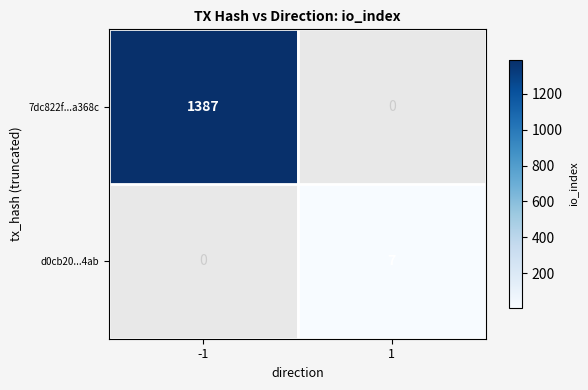

Is it true that d0cb20...4ab equals 2 at 1?

False